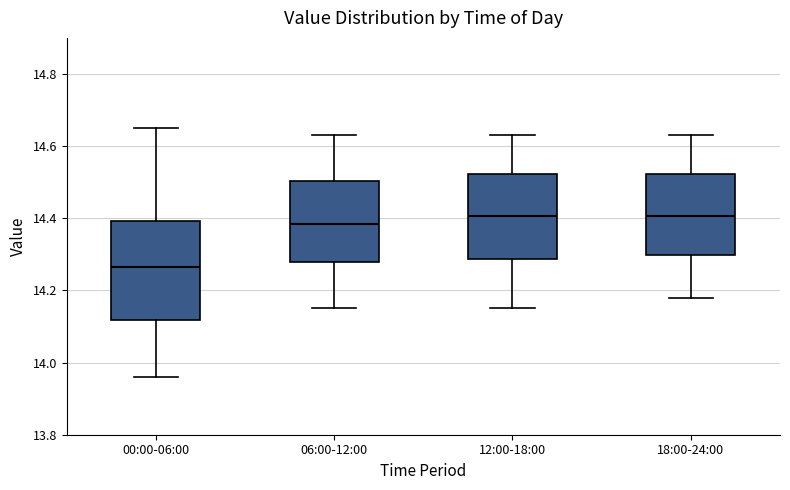

Reading left to right, transcribe this box plot: for each box, give where its median line is, the range the box spans, and where its two whiskers end, as read against the y-axis. The values are not printed on the chart, so give them approximately, as read against the axis.

00:00-06:00: median 14.26, box 14.12 to 14.40, whiskers 13.96 to 14.66
06:00-12:00: median 14.38, box 14.28 to 14.50, whiskers 14.16 to 14.64
12:00-18:00: median 14.40, box 14.28 to 14.52, whiskers 14.16 to 14.64
18:00-24:00: median 14.40, box 14.30 to 14.52, whiskers 14.18 to 14.64